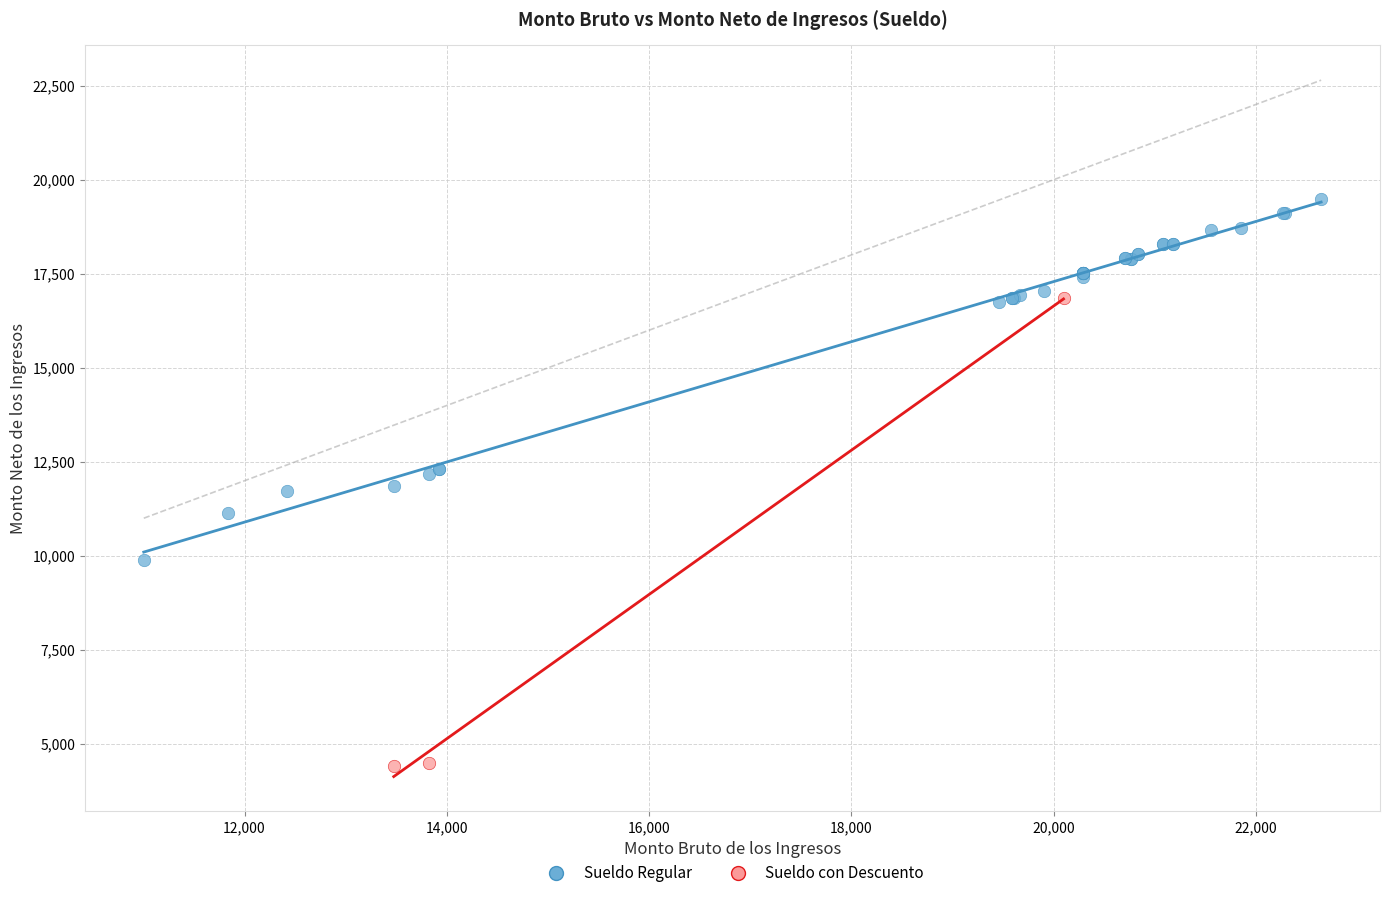

Which series reaches the maximum Y coordinate?

Sueldo Regular